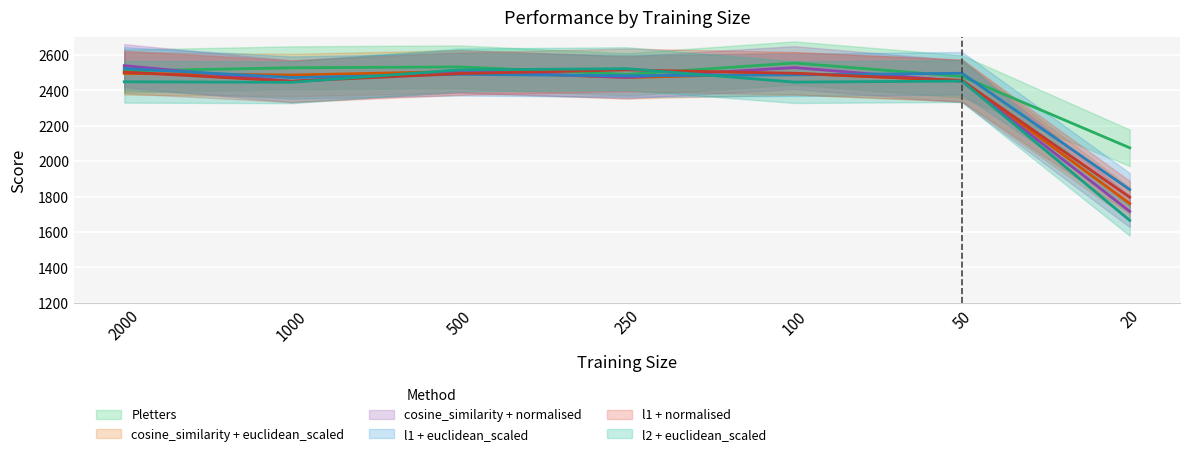

How many values in the cosine_similarity + euclidean_scaled series are below 2487?

3